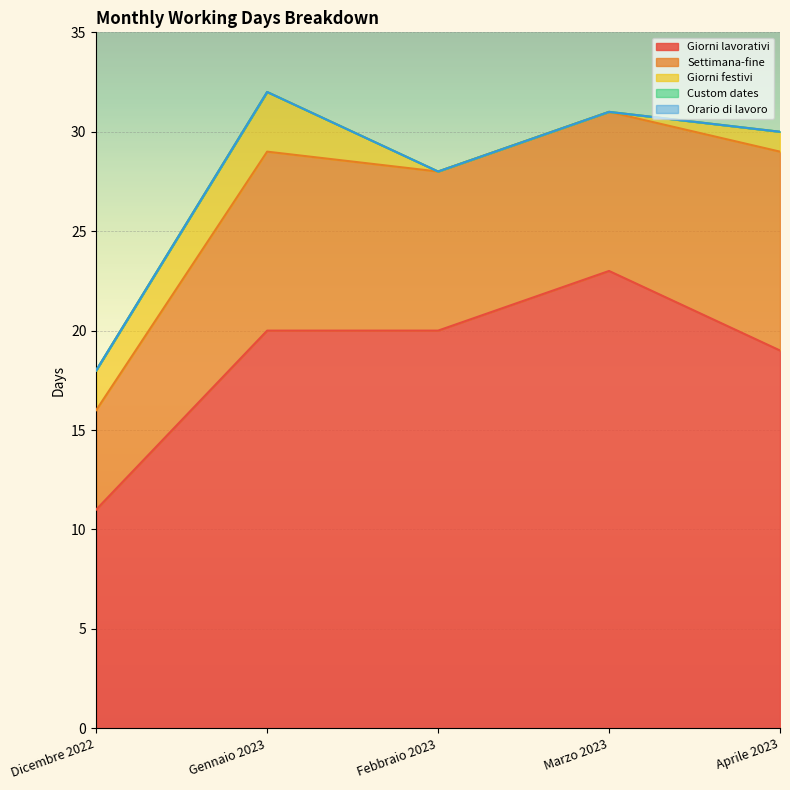

How many series are shown in this chart?

5